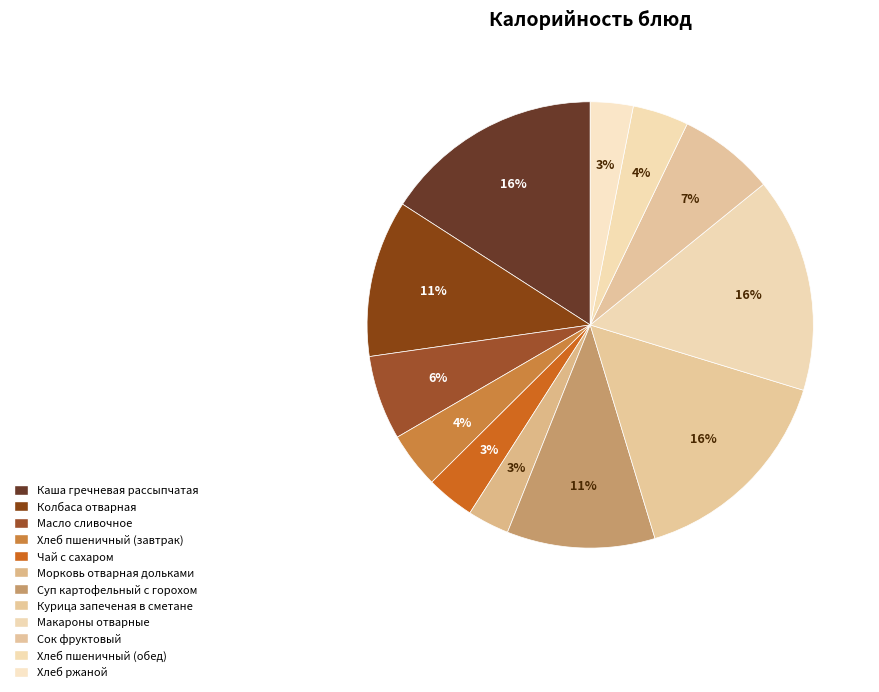

Do Хлеб ржаной and Макароны отварные together represent more than half of the pie?

No